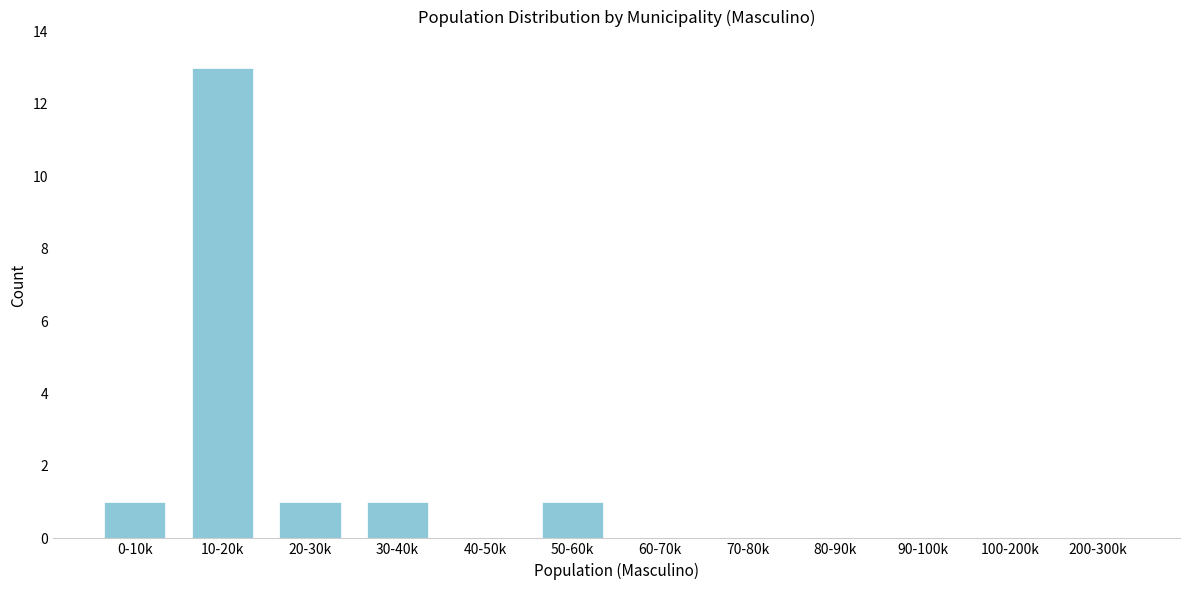

Reading right to left, extract all data points from this chart.

200-300k=0	100-200k=0	90-100k=0	80-90k=0	70-80k=0	60-70k=0	50-60k=1	40-50k=0	30-40k=1	20-30k=1	10-20k=13	0-10k=1